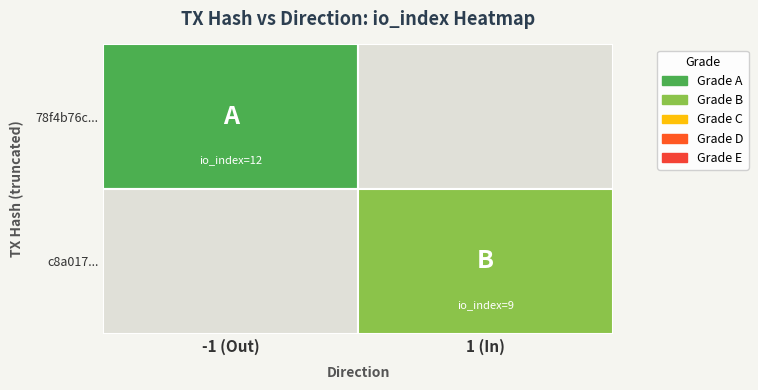

At io_index, list the series in order from largest to smallest.

78f4b76c30e783b00f3f6bbc00c0cb6205d9fd3, c8a017684b00483114d852f70f654d2029b48e4